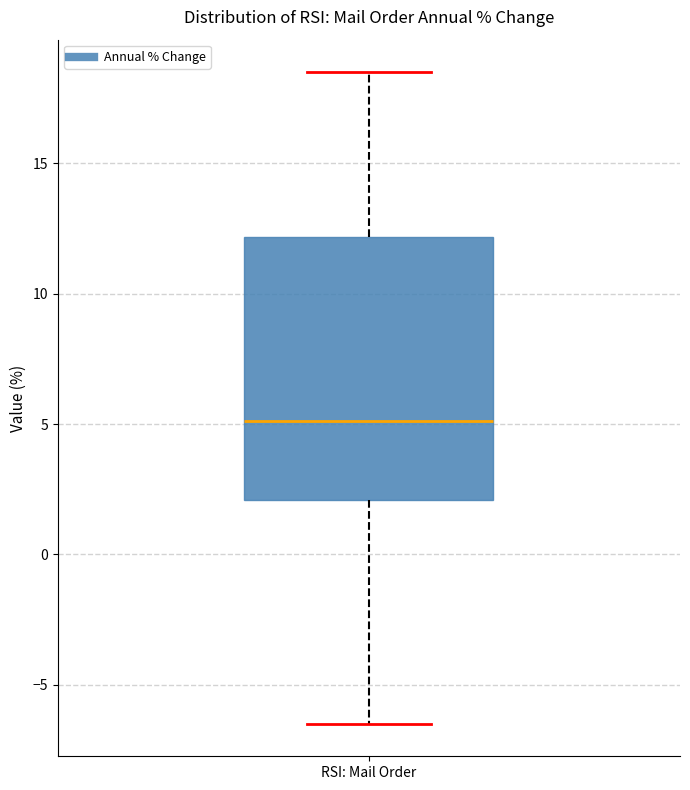

Where does the upper whisker of the box for RSI: Mail Order end on the y-axis? The values are not printed on the chart, so give them approximately, as read against the axis.

18.5